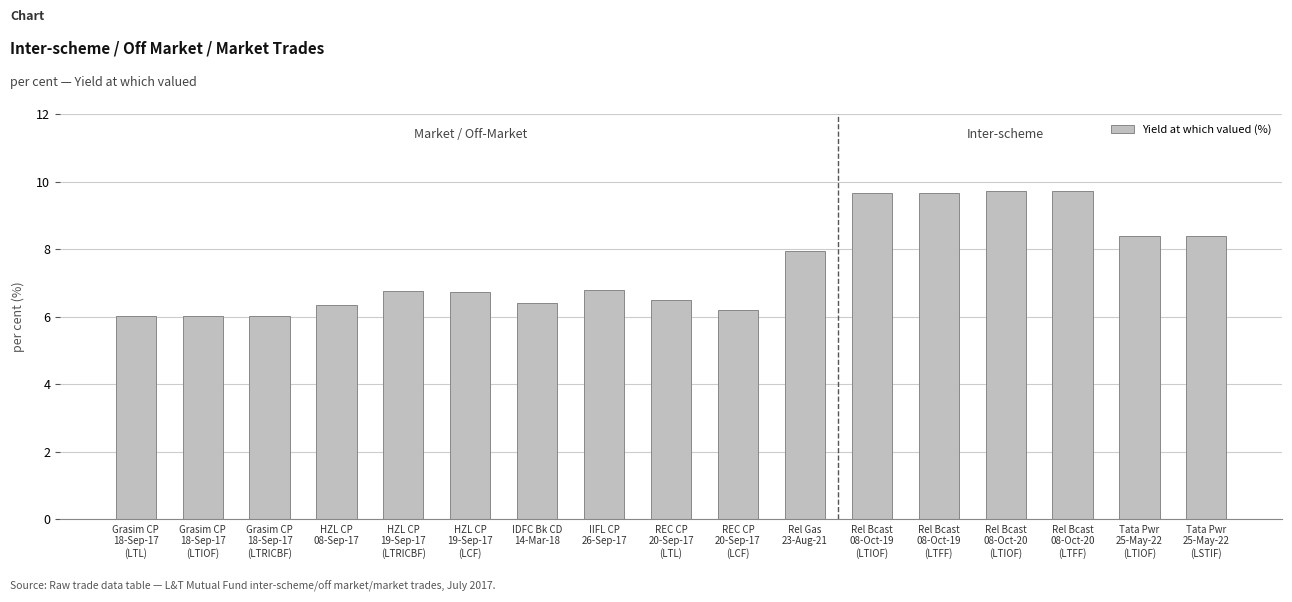

What is the difference between the maximum and minimum values?

3.7